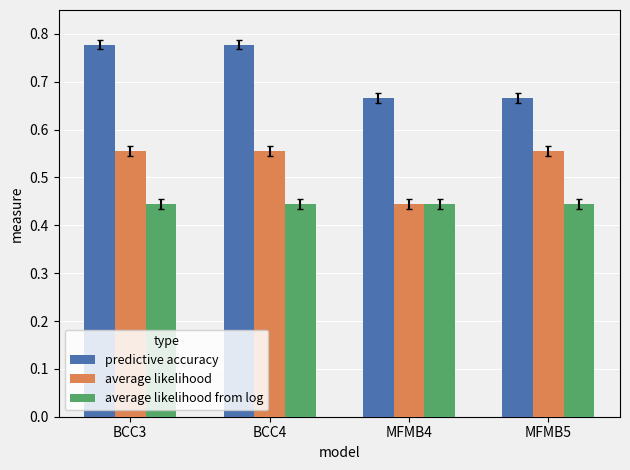

How many data points does each series have?

4